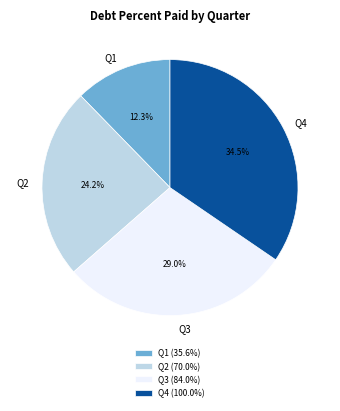

The Q4 slice represents 49% of the pie. True or false?

False